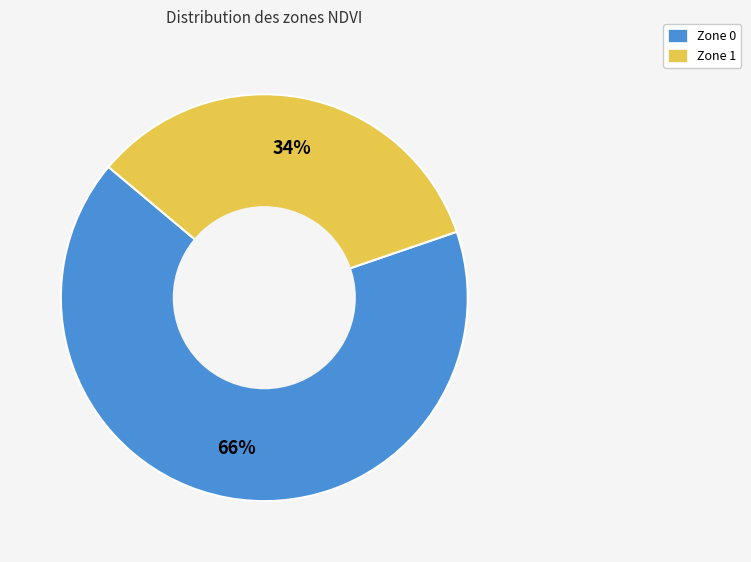

To the nearest percent, what is the average slice percentage?

50%